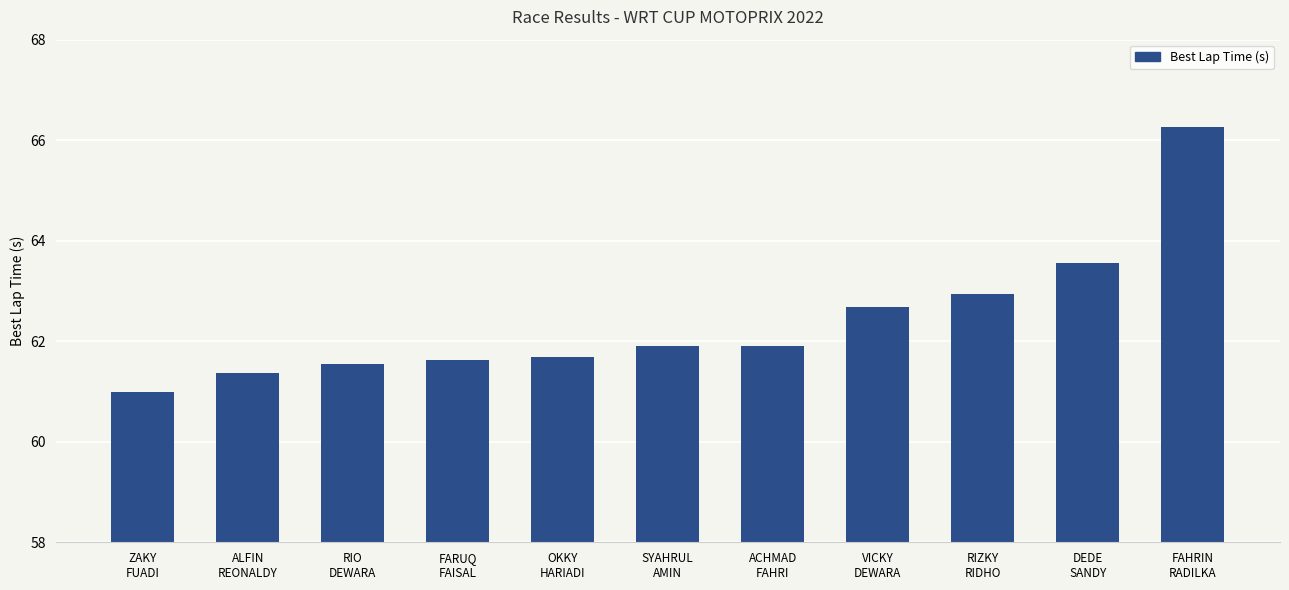

What is the difference between the maximum and minimum values?

5.3